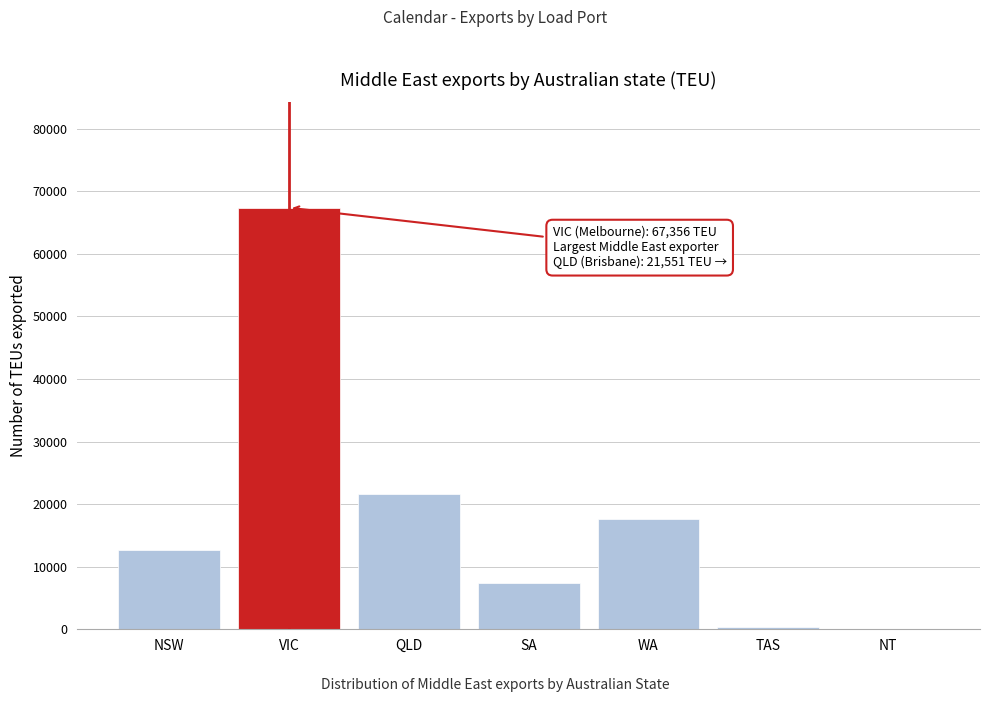

Reading left to right, list all the values displayed in this chart.

NSW=12596	VIC=67356	QLD=21551	SA=7451	WA=17691	TAS=403	NT=0